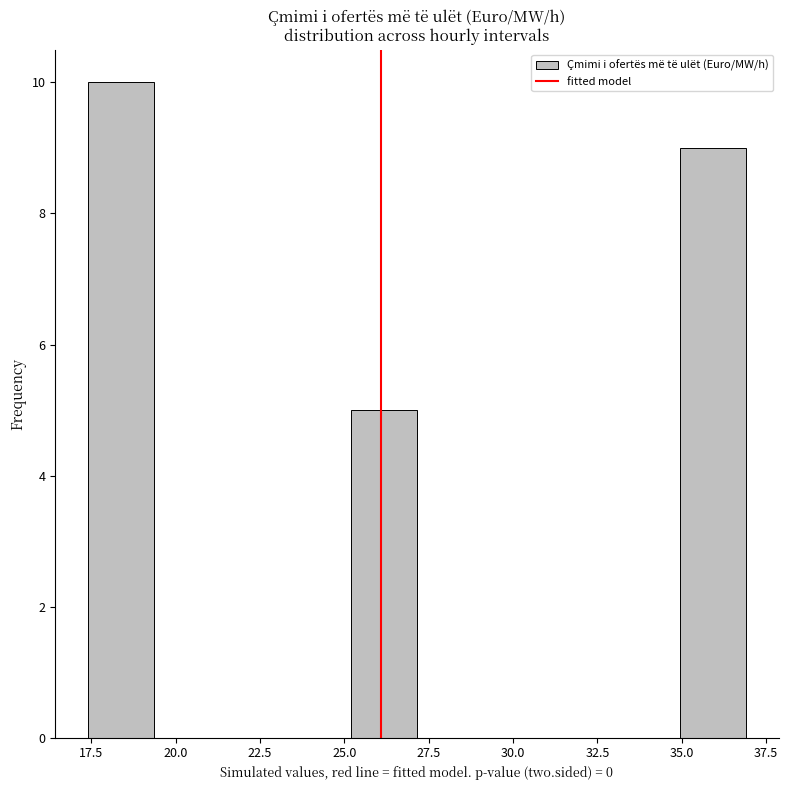

Around what value on the x-axis is the tallest bar? Give the approximate position of its centre, as read against the axis.

18.5